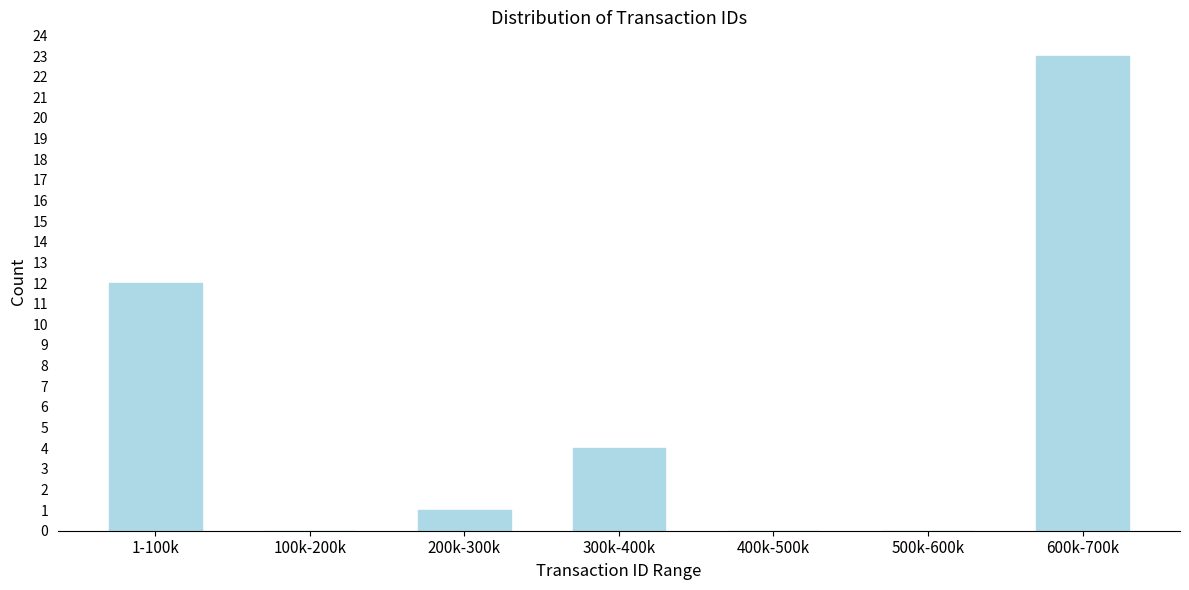

Reading right to left, extract all data points from this chart.

600k-700k=23	500k-600k=0	400k-500k=0	300k-400k=4	200k-300k=1	100k-200k=0	1-100k=12